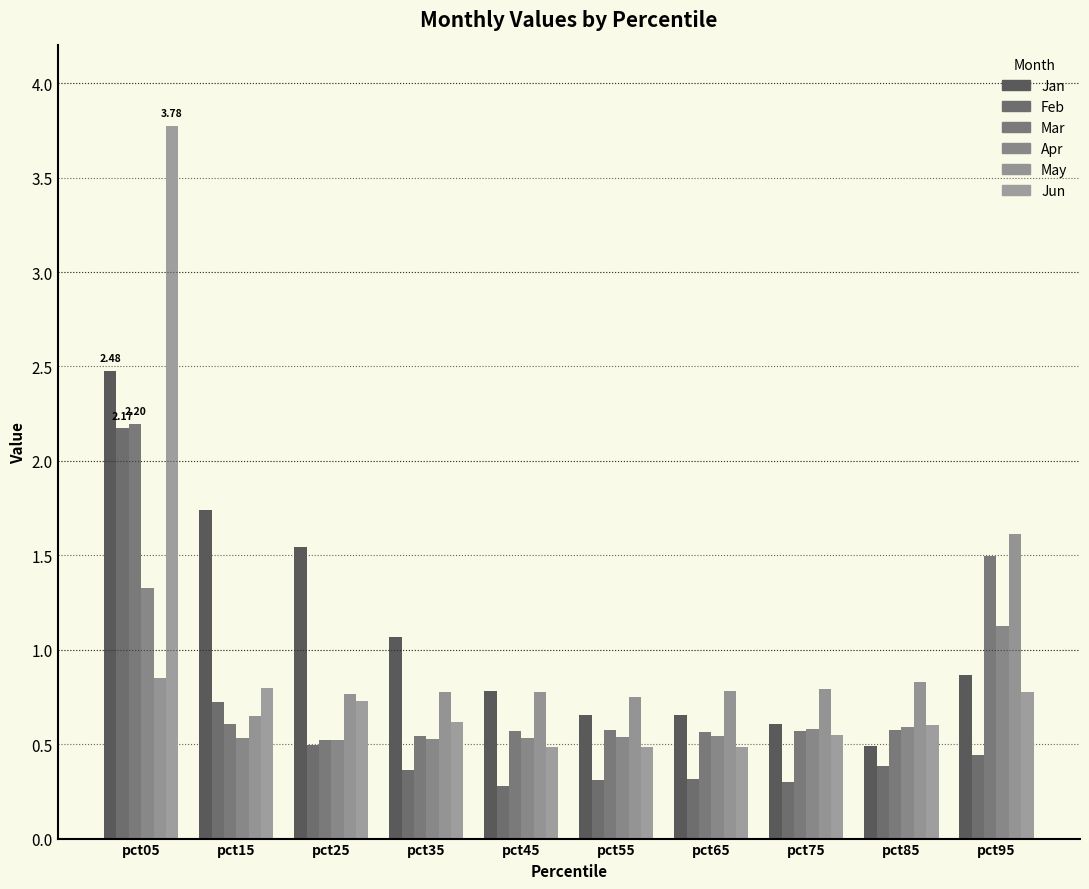

Is it true that Mar equals 3.9 at pct05?

False